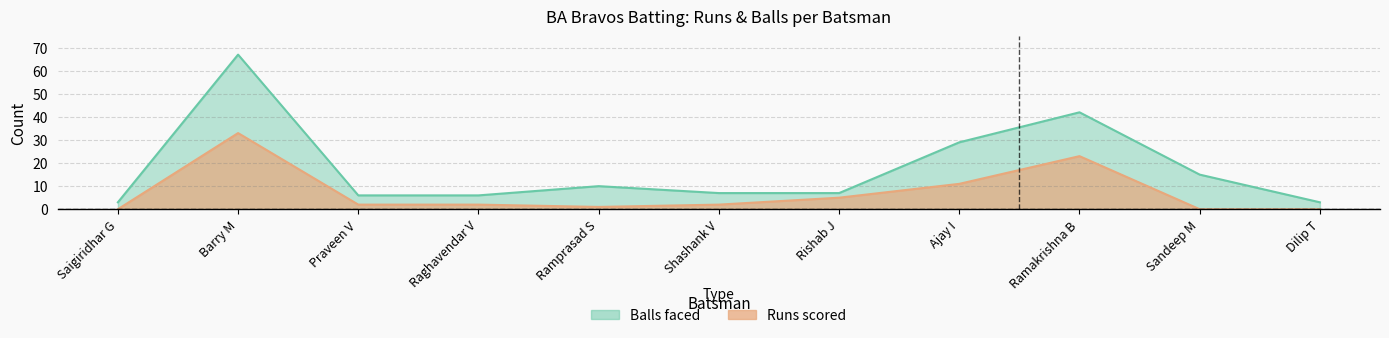

What is the average value of the Balls series?

18